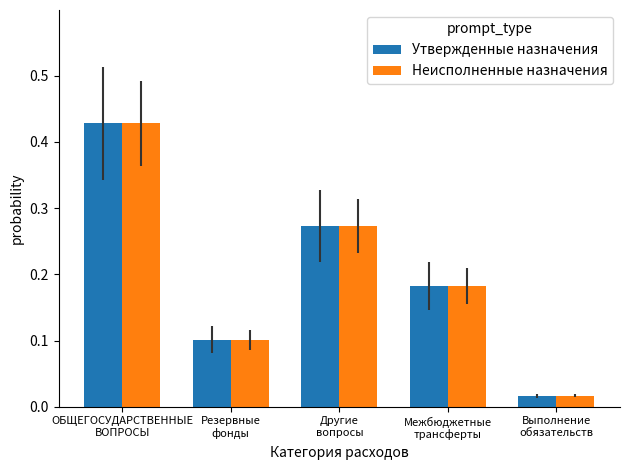

Where is Неисполненные назначения nearest to the value 0?

Выполнение
обязательств